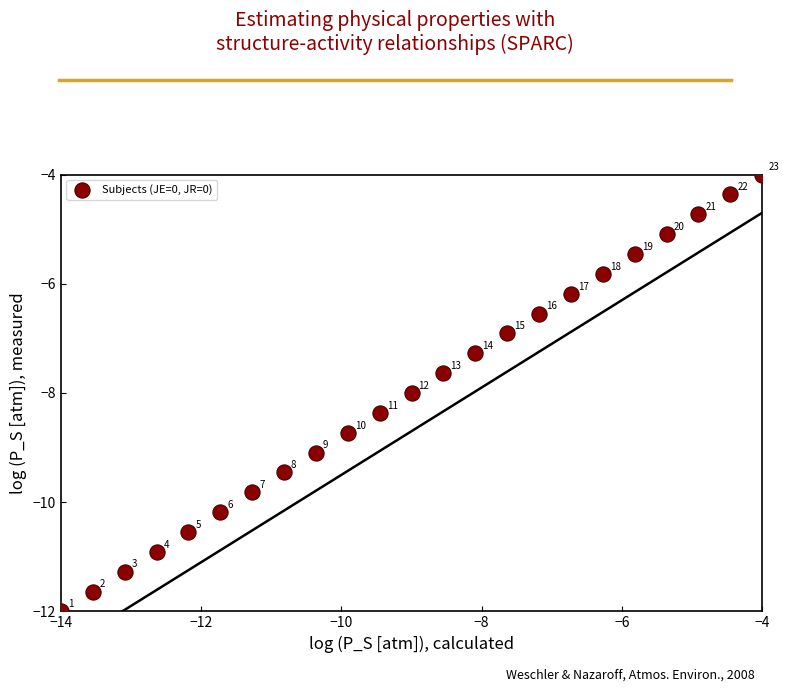

What is the range of X values (max minus min)?

10.0